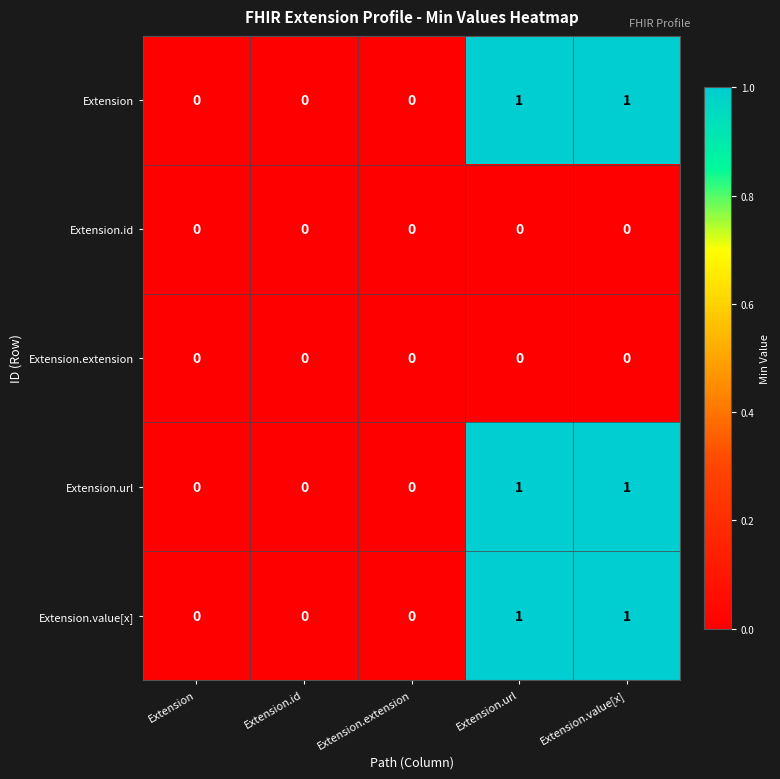

Is it true that Extension.value[x] equals 1 at Extension.value[x]?

True